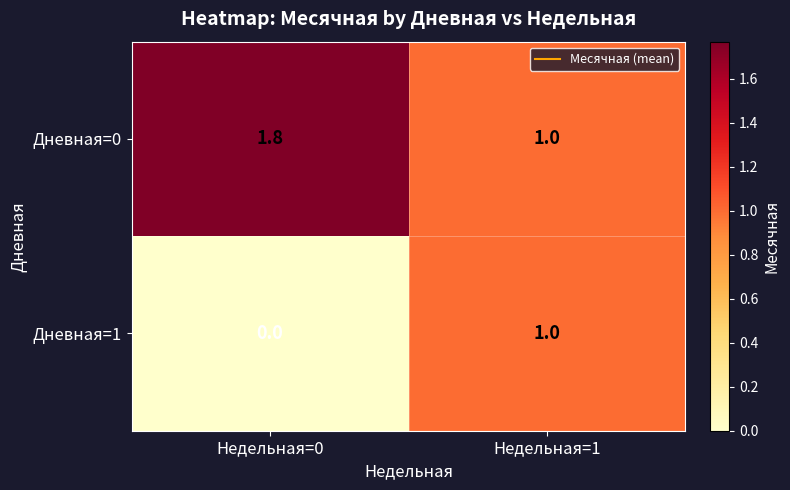

True or false: Дневная=1 has a value of 1.0 at Недельная=1.

True